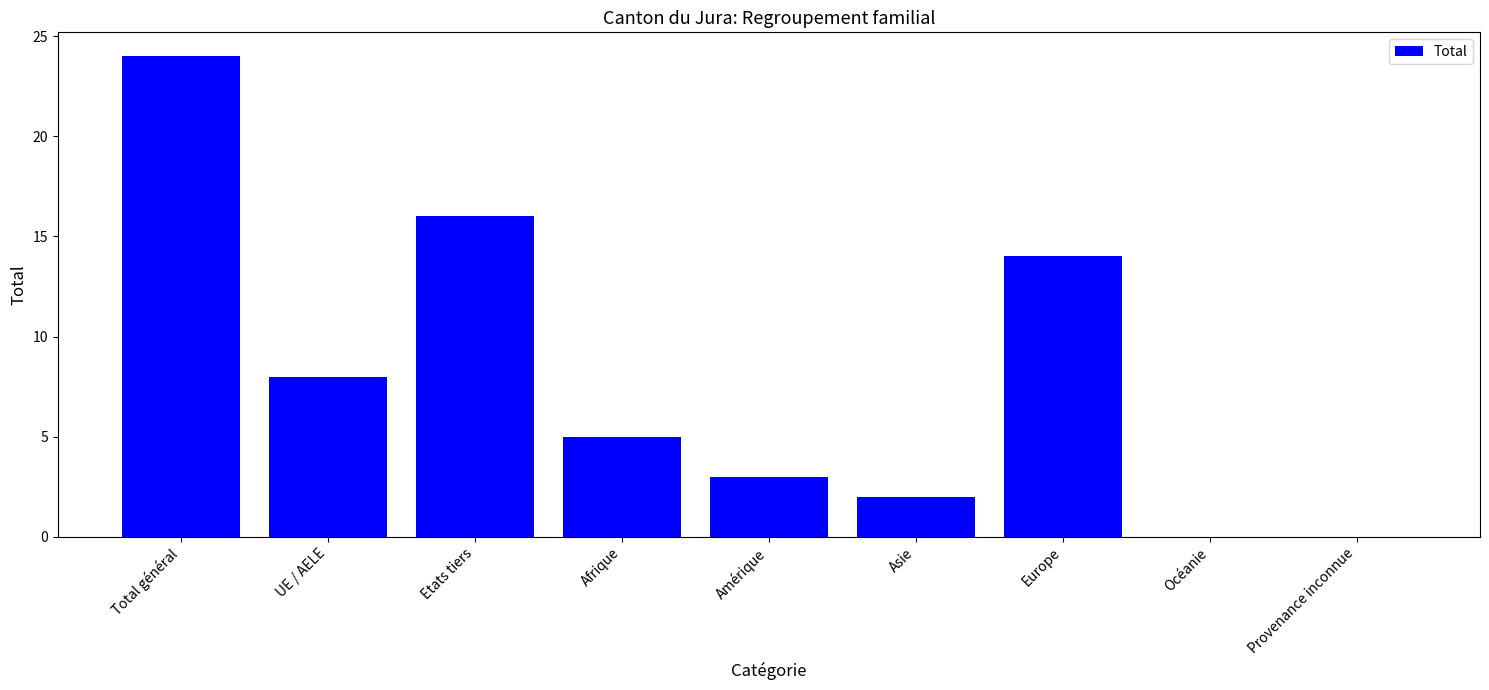

The value at Océanie is 0. True or false?

True